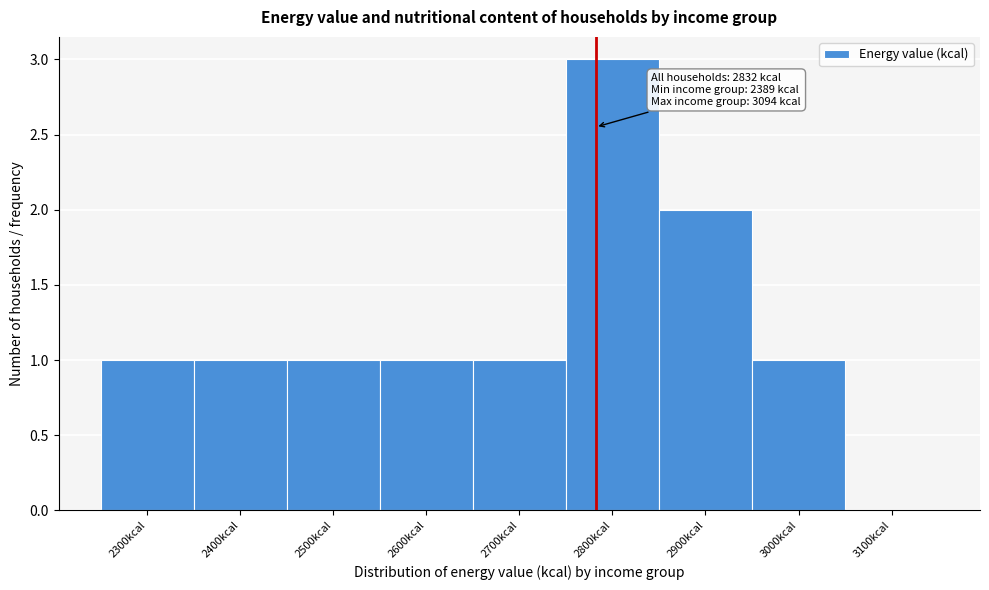

Reading left to right, list all the values displayed in this chart.

2300kcal=1	2400kcal=1	2500kcal=1	2600kcal=1	2700kcal=1	2800kcal=3	2900kcal=2	3000kcal=1	3100kcal=0